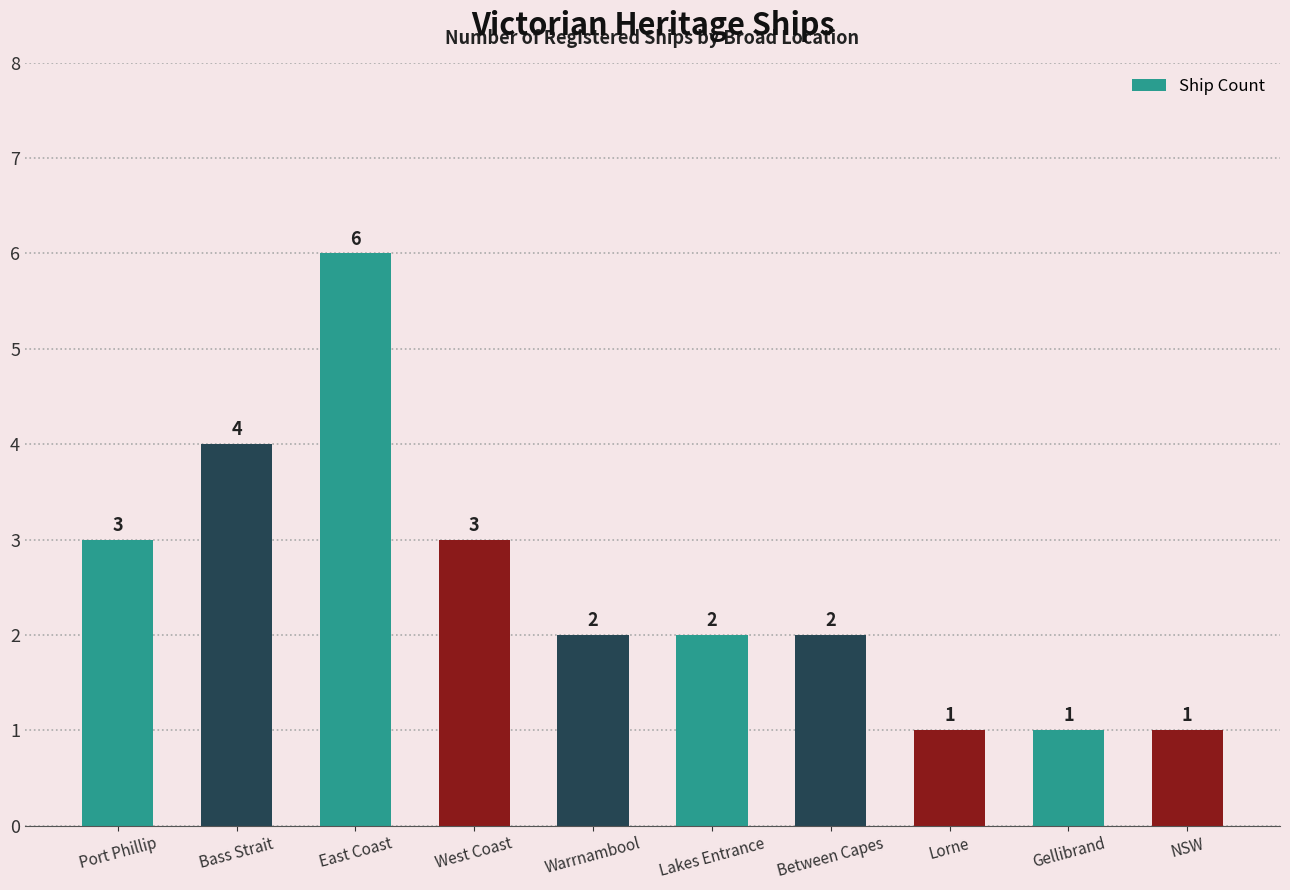

What is the value of the 2nd bar from the left?

4